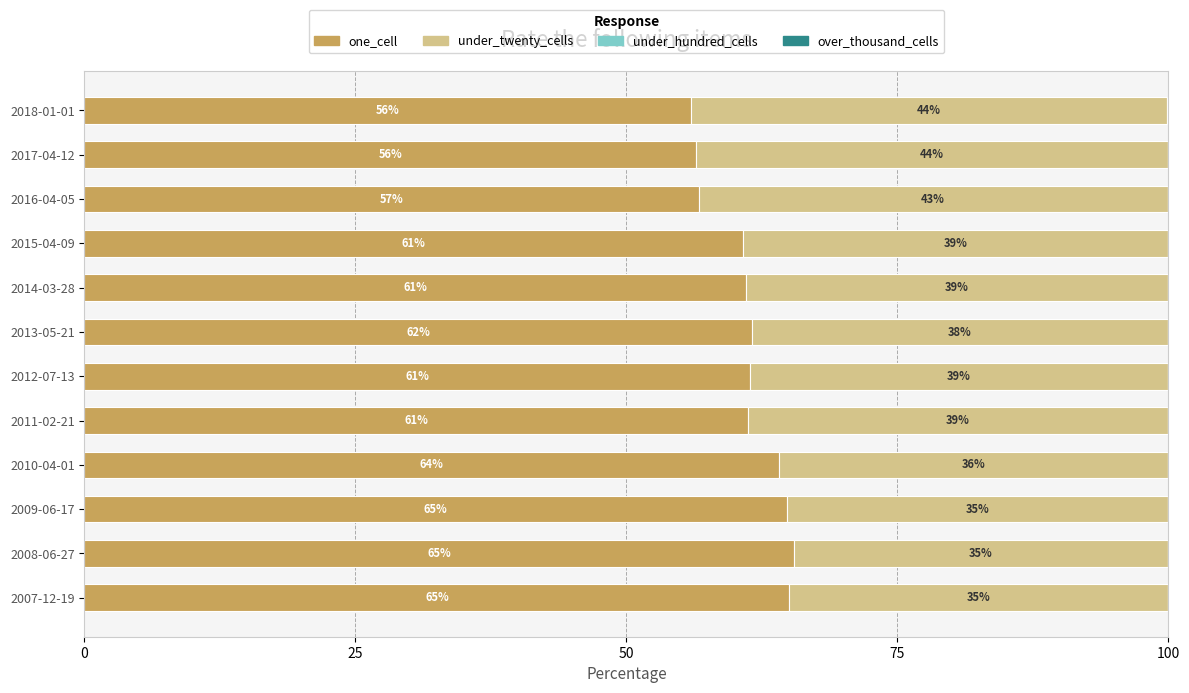

Is it true that one_cell equals 36.4 at 2011-02-21?

False